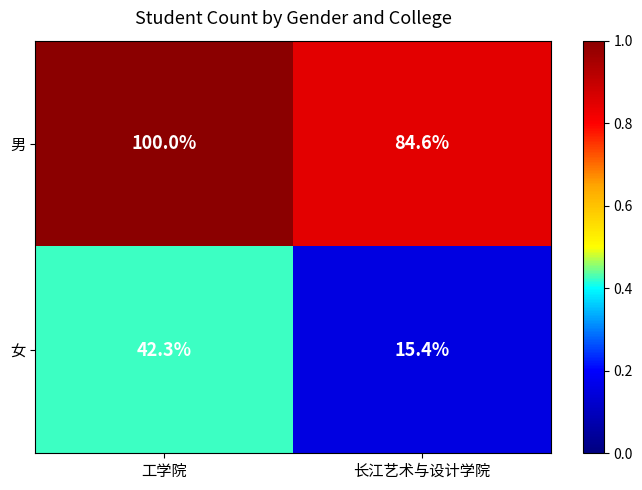

Which category has the highest value in the 女 series?

工学院